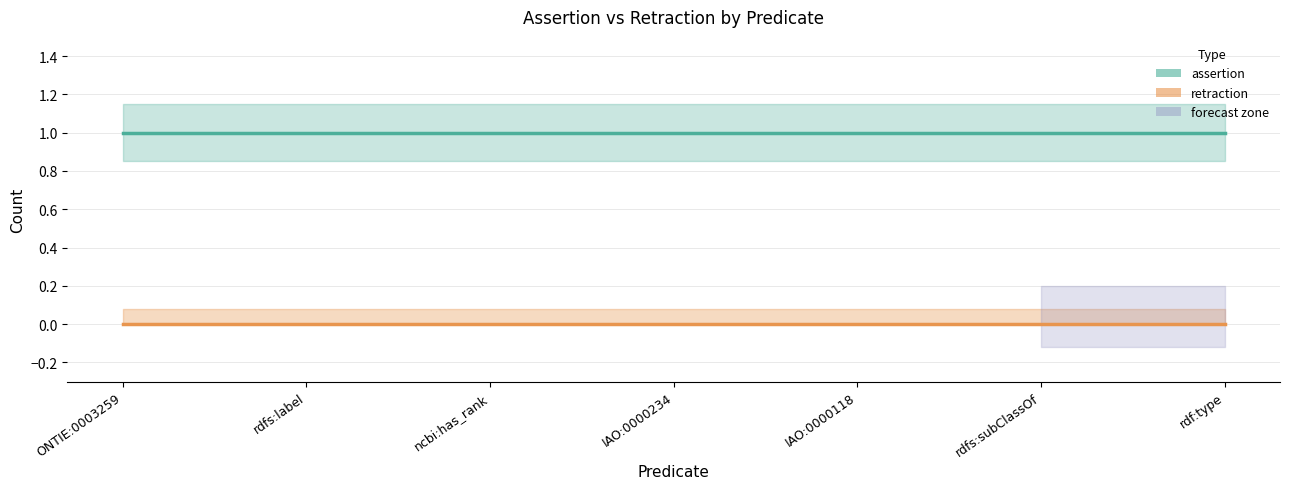

True or false: assertion has a value of 1 at rdfs:label.

True